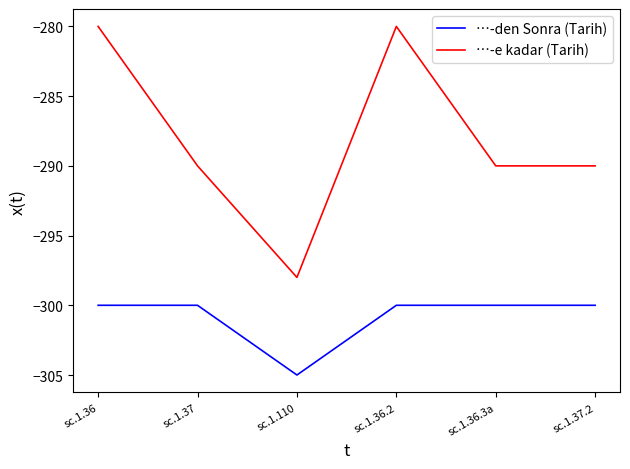

What is the sum of the …-e kadar (Tarih) values at sc.1.36.3a and sc.1.36?

-570